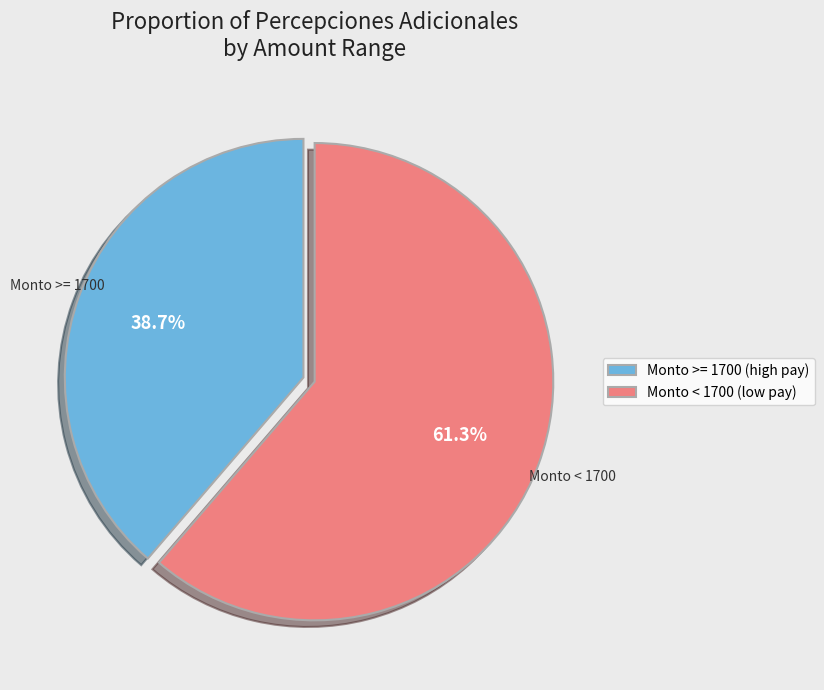

Which slice is the largest?

Monto < 1700 (low pay)